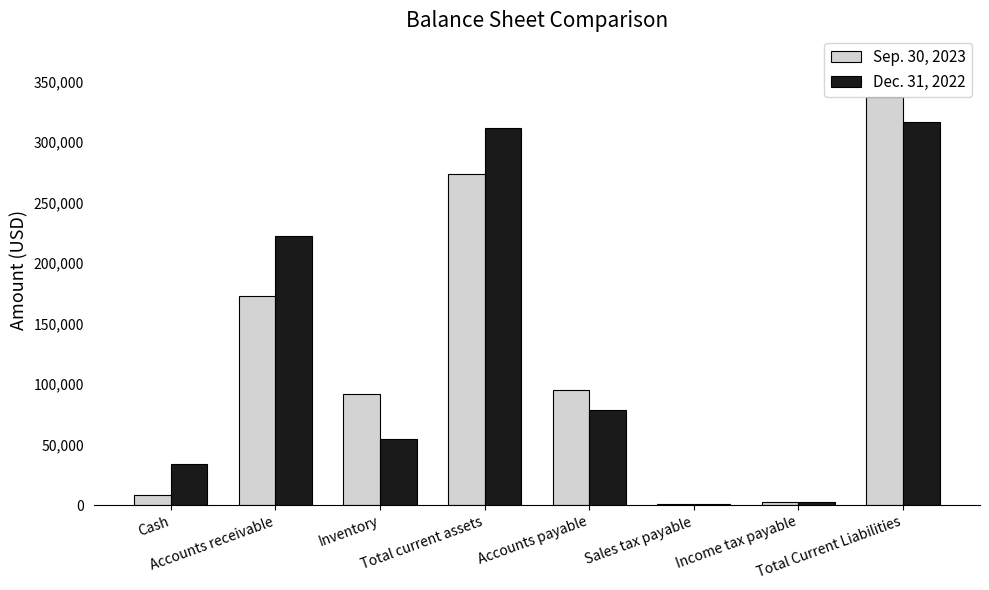

Reading left to right, list all the values displayed in this chart.

Sep. 30, 2023: Cash=8845	Accounts receivable=172857	Inventory=91779	Total current assets=273481	Accounts payable=95010	Sales tax payable=1375	Income tax payable=2950	Total Current Liabilities=337414
Dec. 31, 2022: Cash=33962	Accounts receivable=222489	Inventory=54982	Total current assets=311433	Accounts payable=78920	Sales tax payable=1241	Income tax payable=2950	Total Current Liabilities=316420